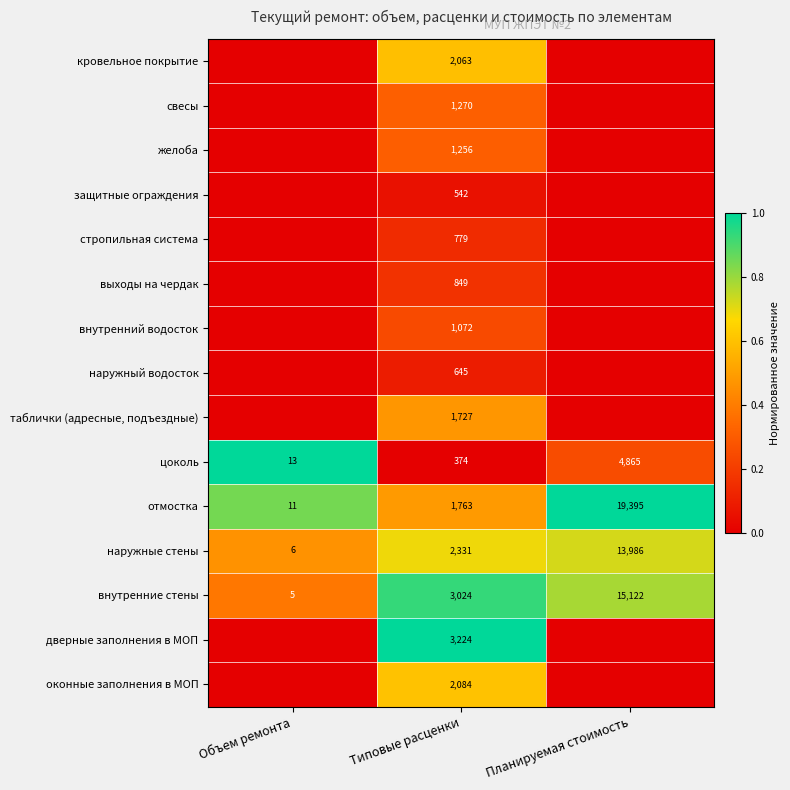

What is the total value across all series at Планируемая стоимость?

2.8